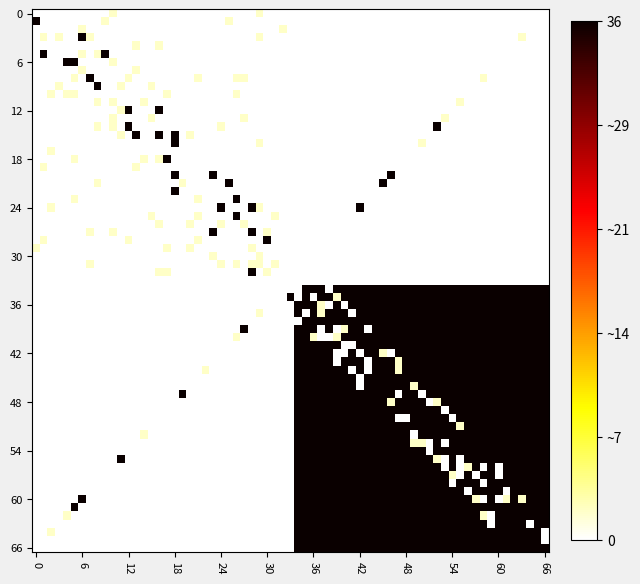

What is the maximum value shown in the chart?

36